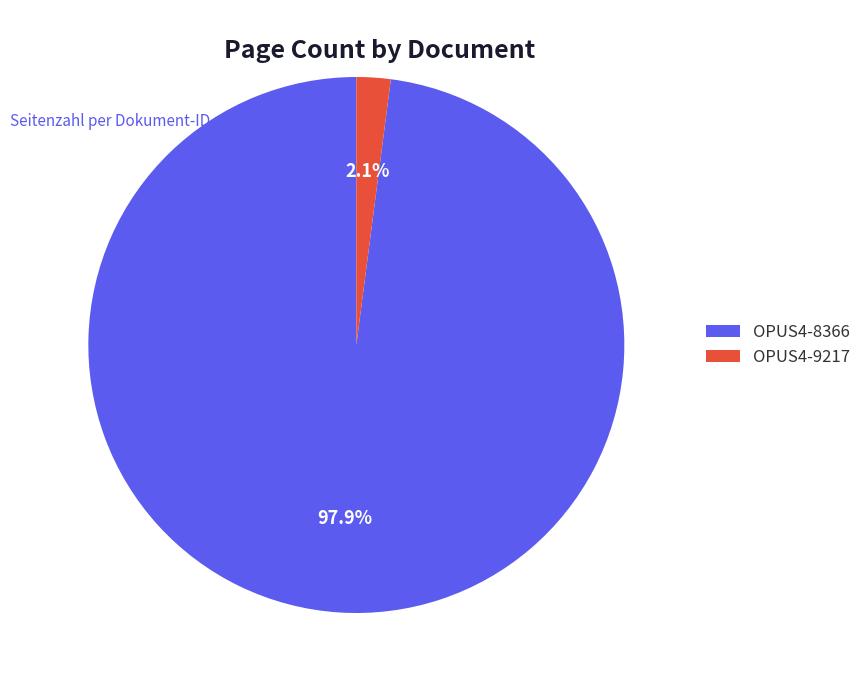

To the nearest percent, what is the average slice percentage?

50%